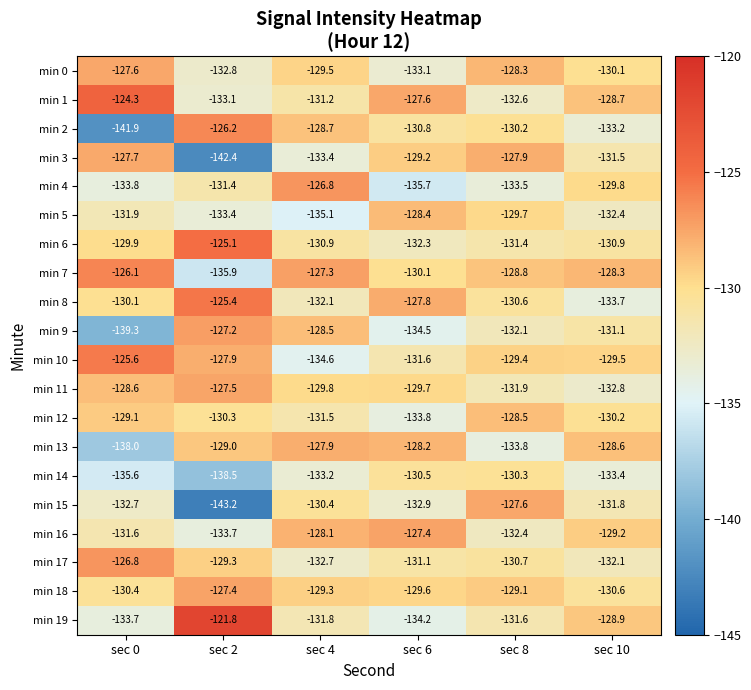

The value of min 12 at sec 8 is -52.3. True or false?

False